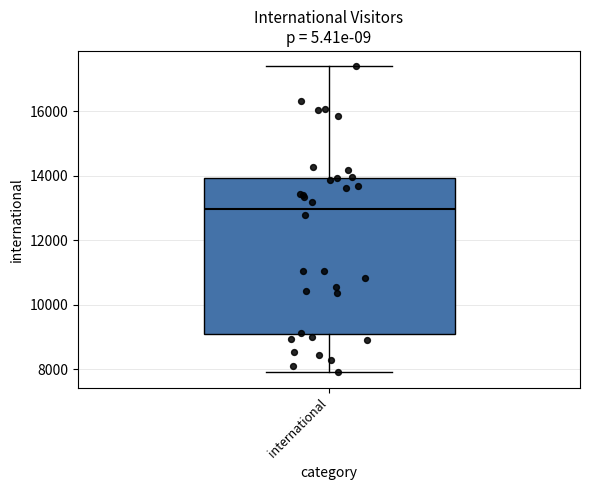

Where does the upper whisker of the box for international end on the y-axis? The values are not printed on the chart, so give them approximately, as read against the axis.

17400